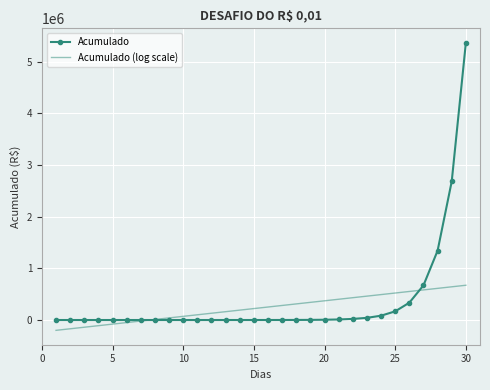

What is the minimum value for Acumulado (log scale)?

-200000.0